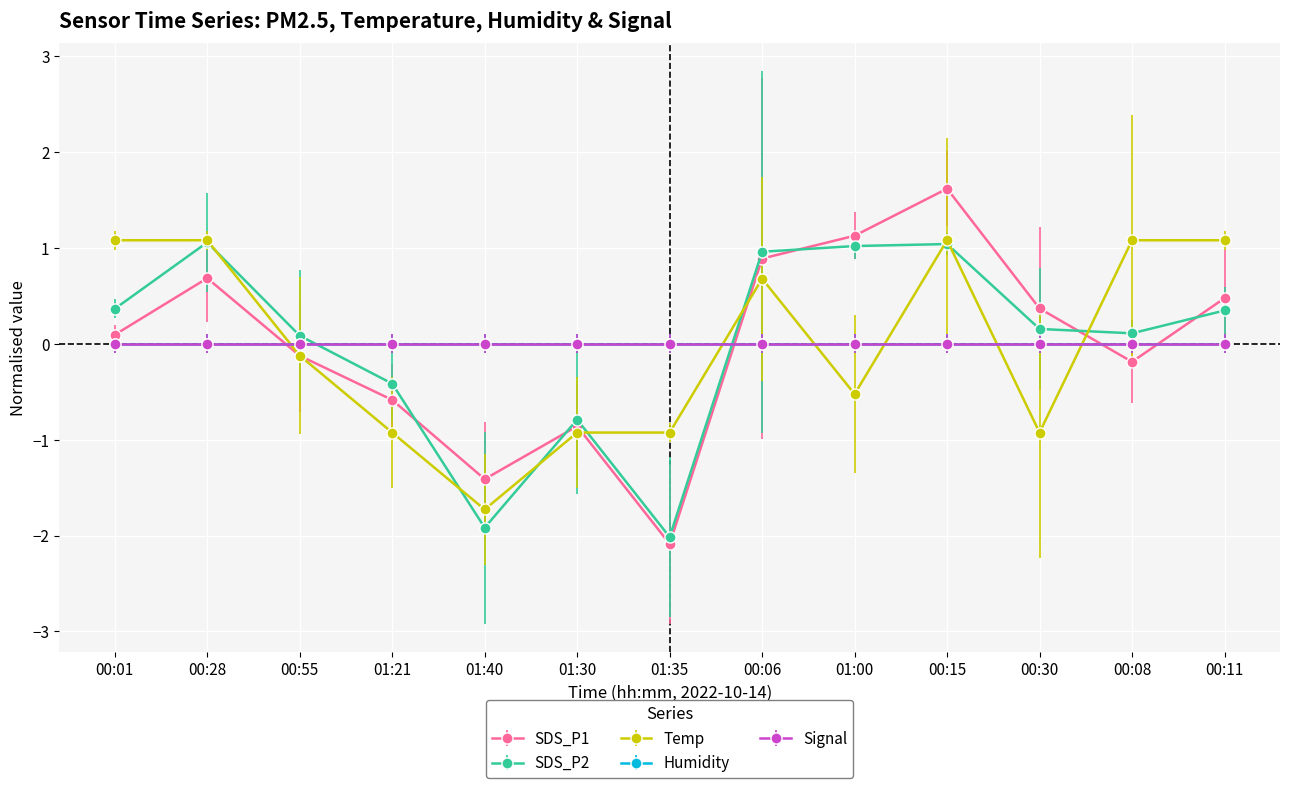

Does the chart have visible grid lines?

Yes